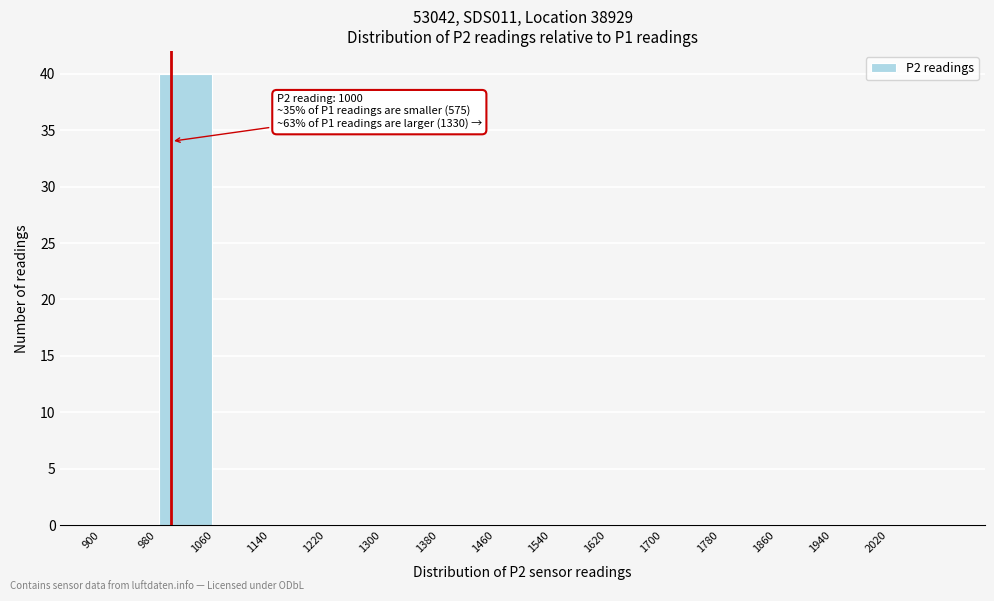

Over which range of the x-axis is the bar tallest?

980 to 1060